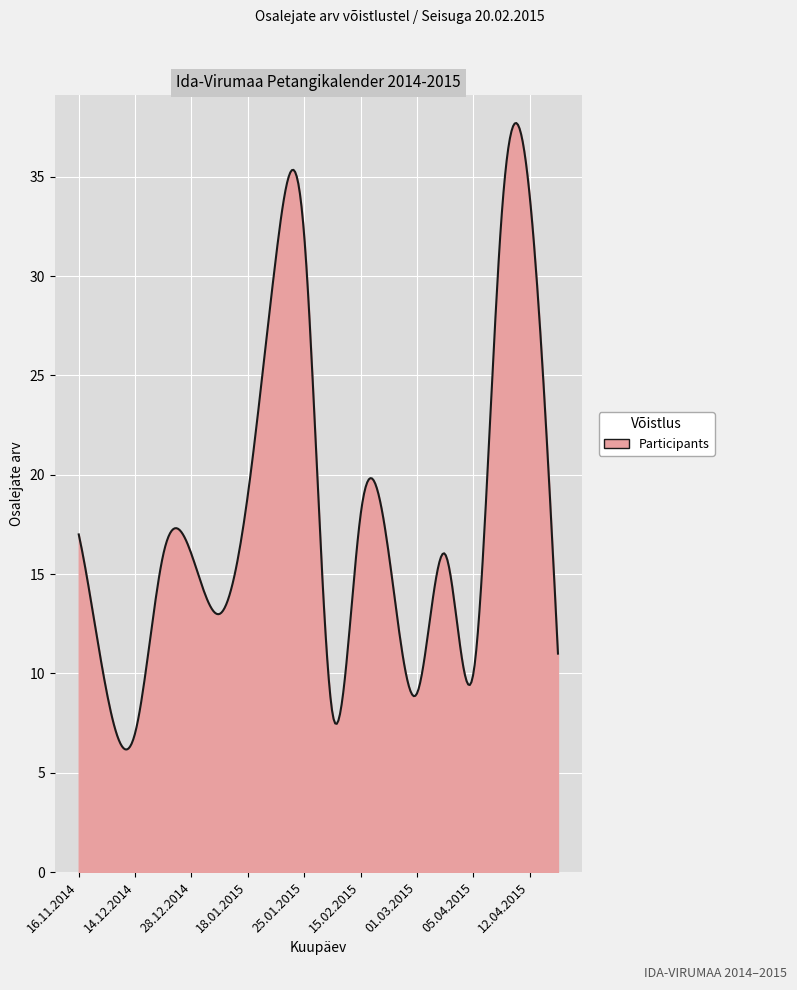

What is the maximum value shown in the chart?

37.7